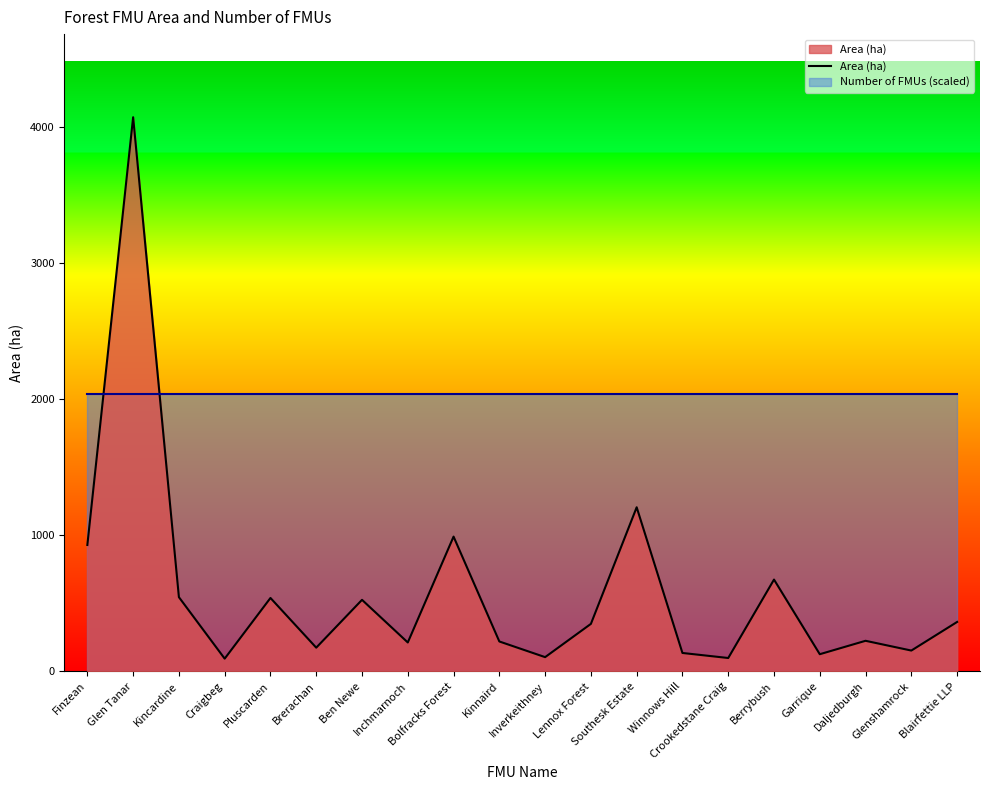

What is the label of the 18th point from the left?

Daljedburgh